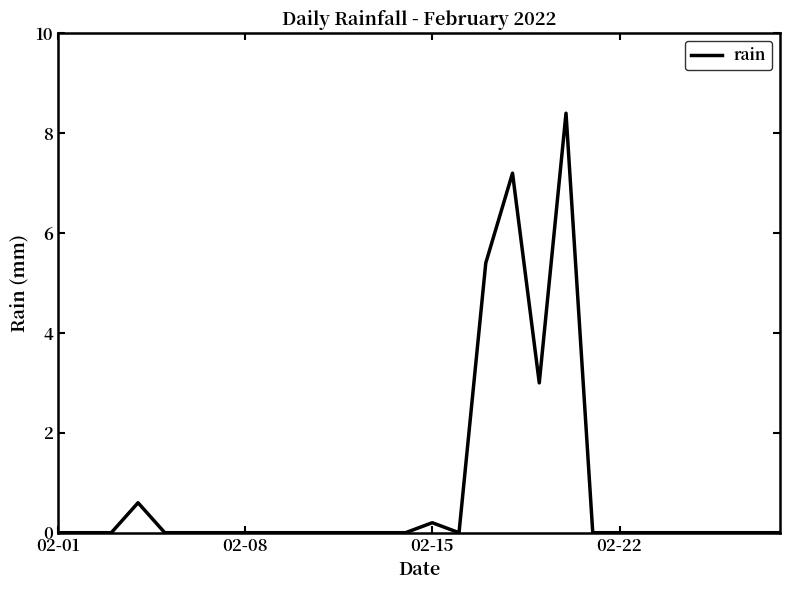

What is the maximum value shown in the chart?

8.4